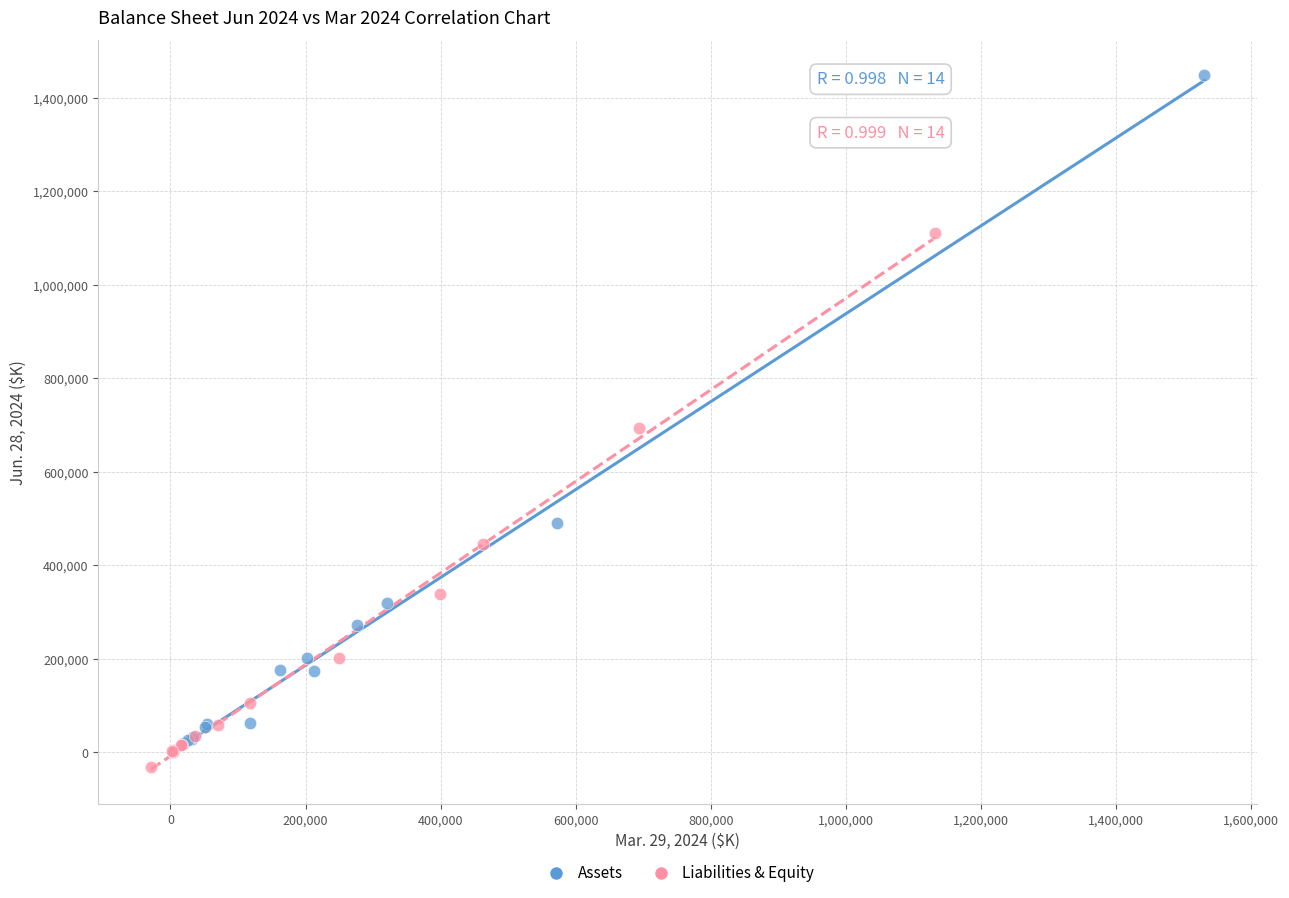

Which series contains the highest Y value?

Assets